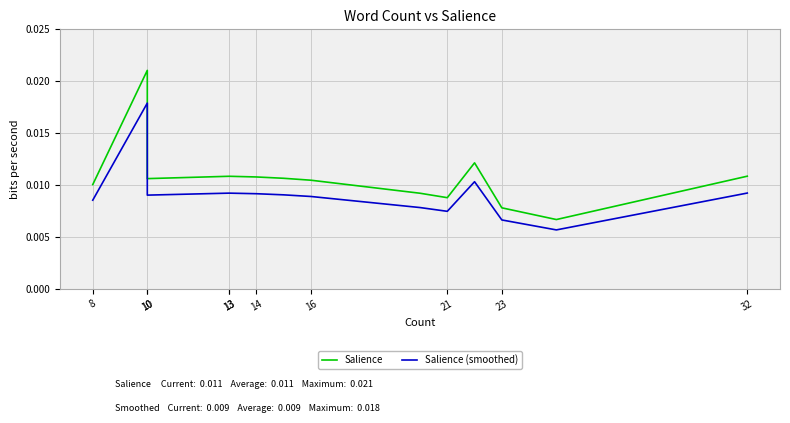

True or false: Salience and Salience (smoothed) cross at least once.

False